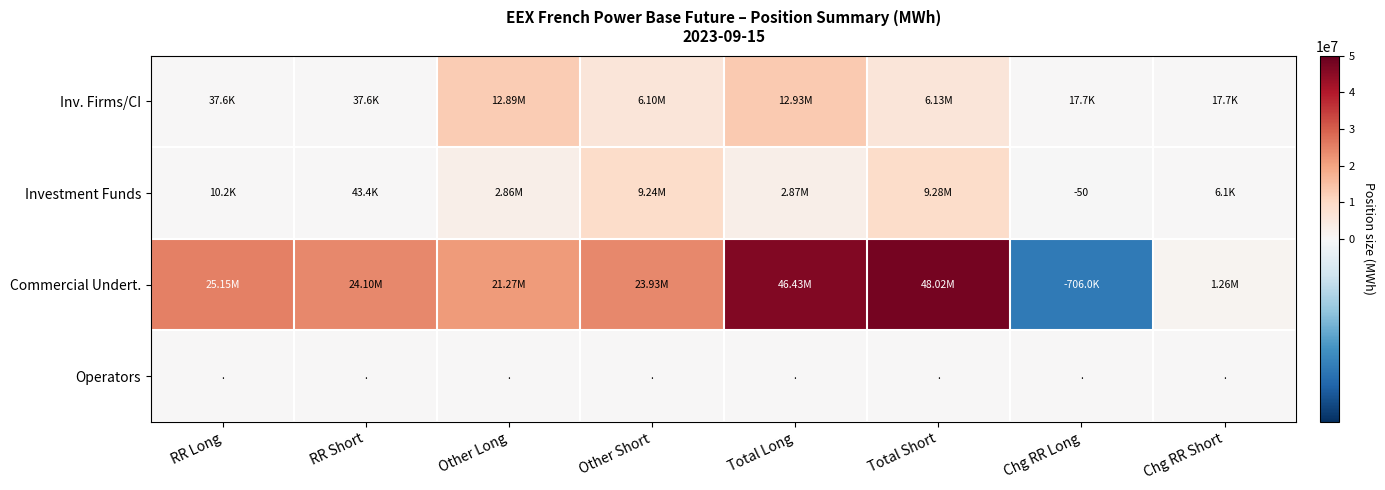

What is the highest value of the Inv. Firms/CI series?

12926089